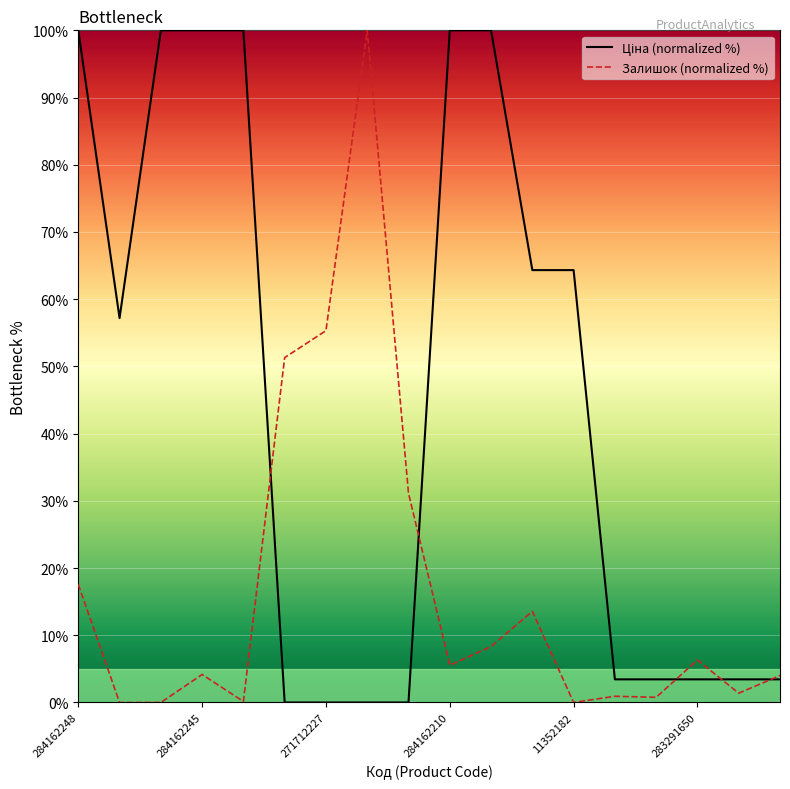

What is the maximum value shown in the chart?

100.0